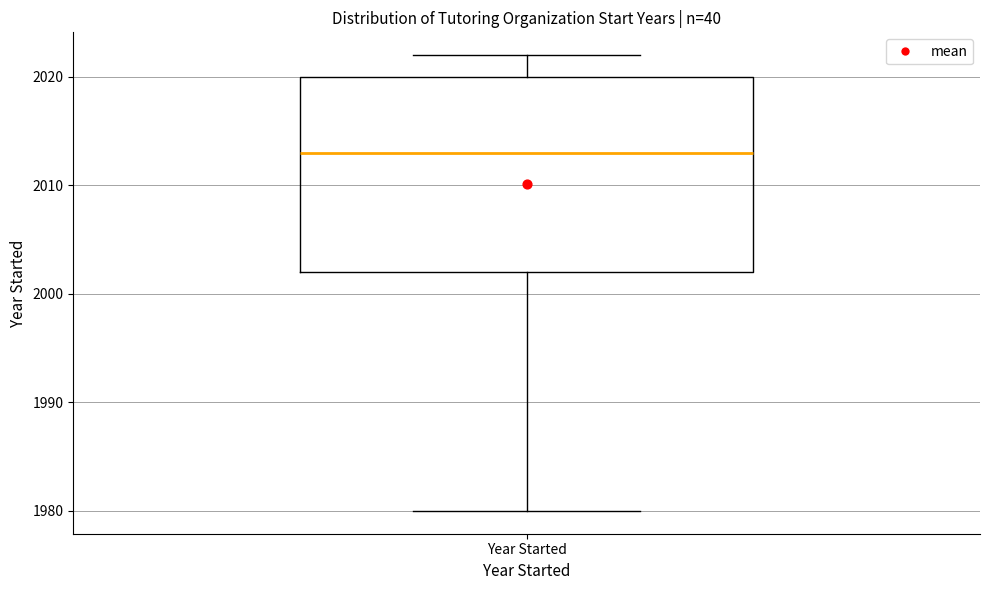

Read this box plot against the y-axis: the position of the median line, the range covered by the box, and the ends of both whiskers. The values are not printed on the chart, so give them approximately, as read against the axis.

median 2013, box 2002 to 2020, whiskers 1980 to 2022